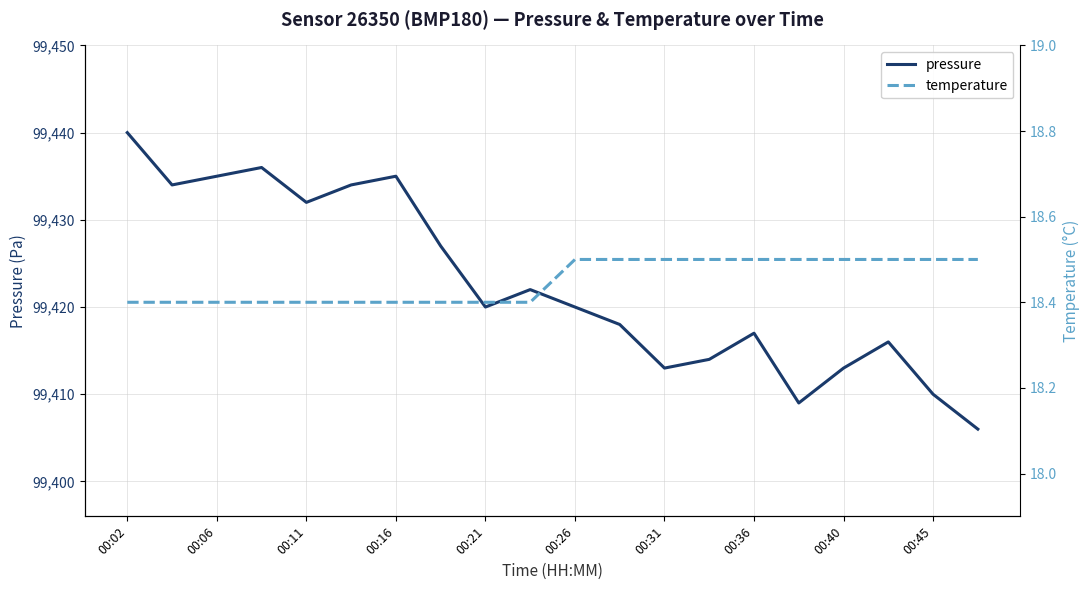

At which label is temperature closest to 18?

00:02